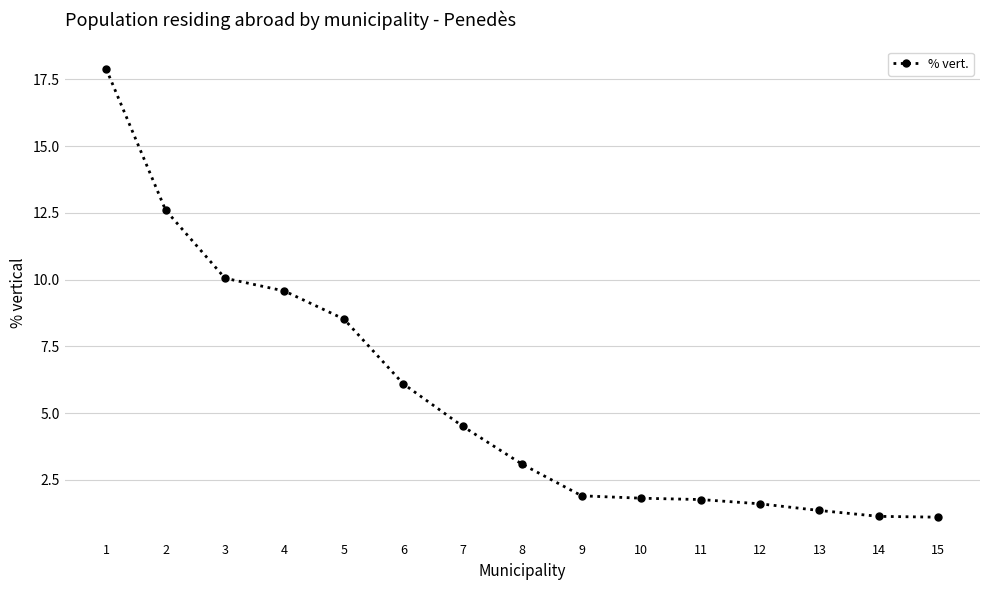

Approximately how many times larger is the value at 6 compared to 9?

3.2